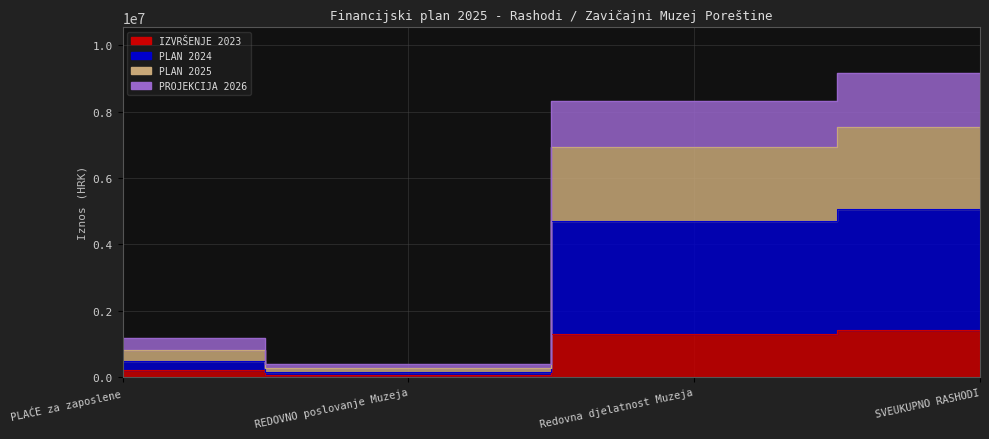

What is the approximate value of IZVRŠENJE 2023 at SVEUKUPNO RASHODI?

1426655